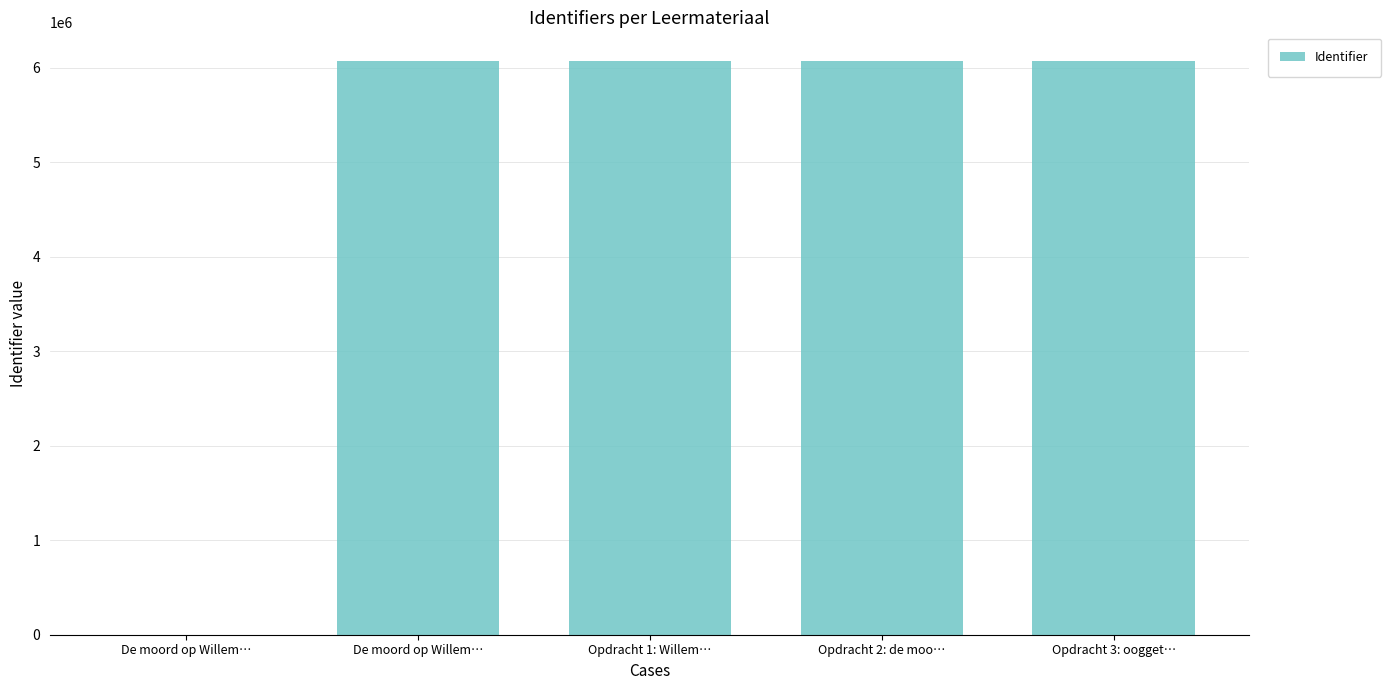

What is the average value?

4856549